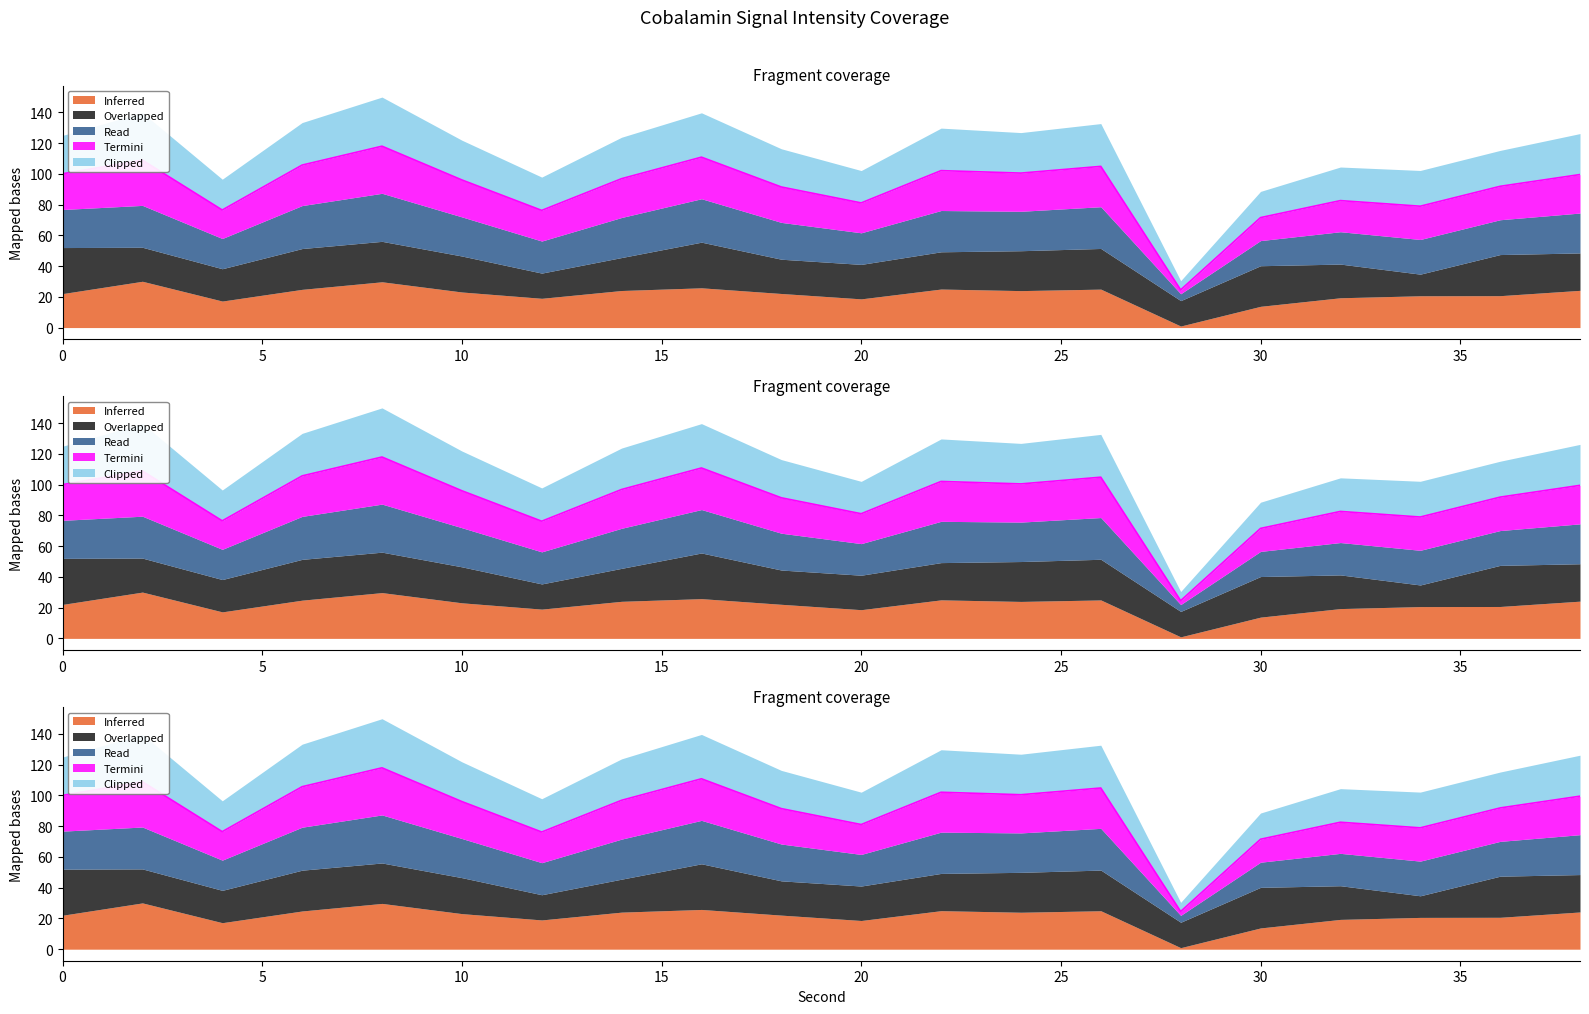

Which series has the largest range (max minus min)?

Read